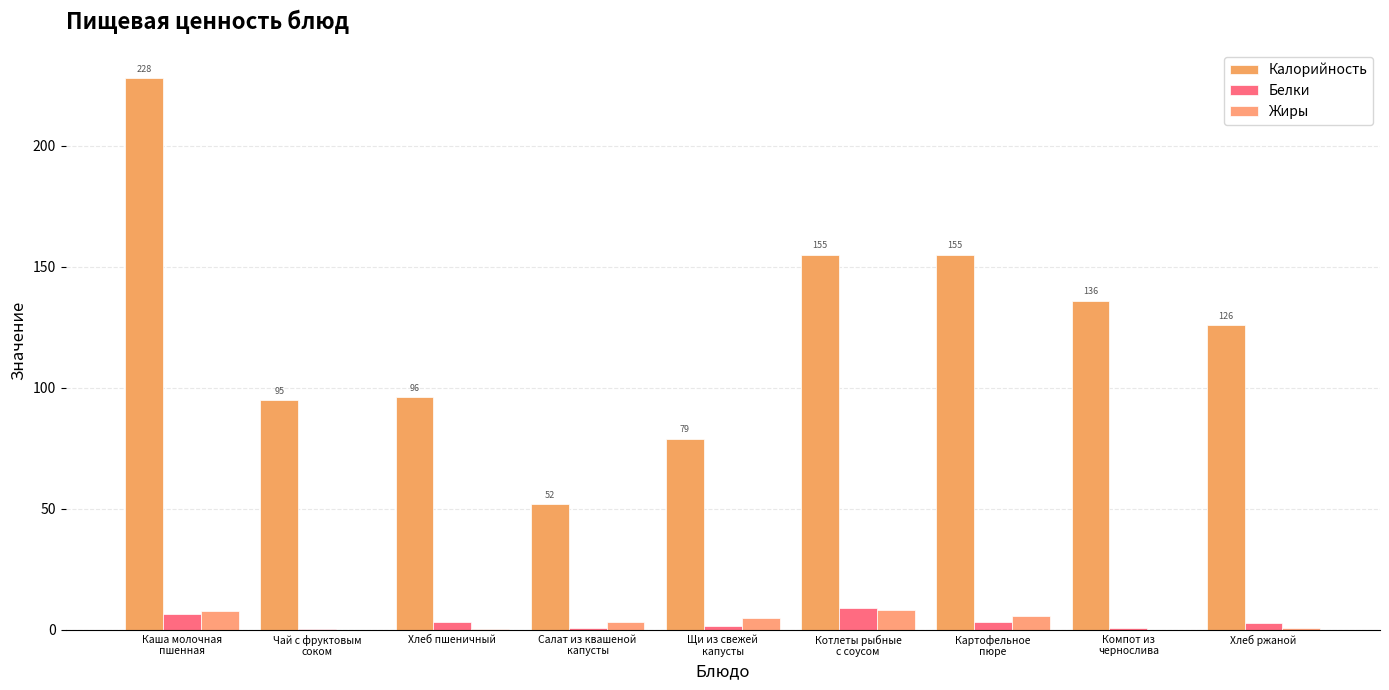

How many categories are shown in the chart?

9